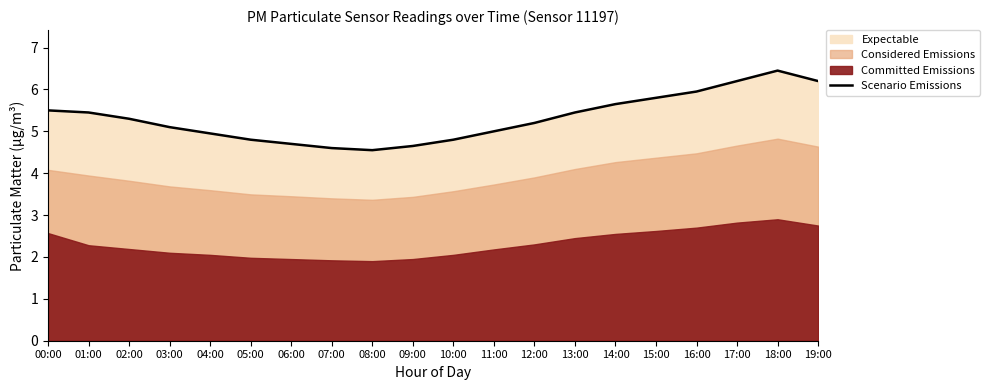

Is it true that the value at 16:00 is 3.6?

False